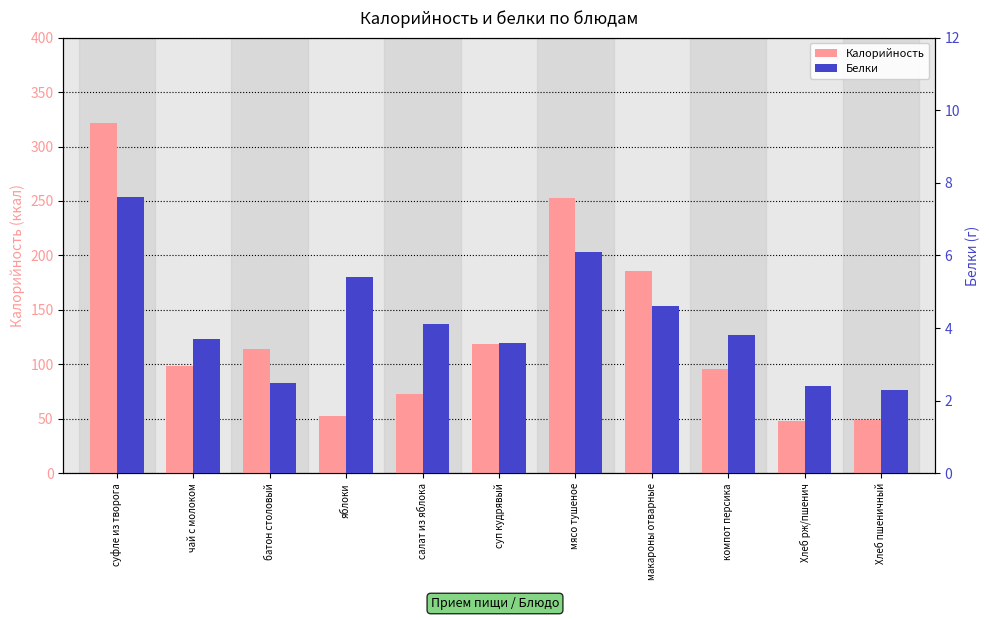

The Калорийность series shows 58.8 at батон столовый. True or false?

False